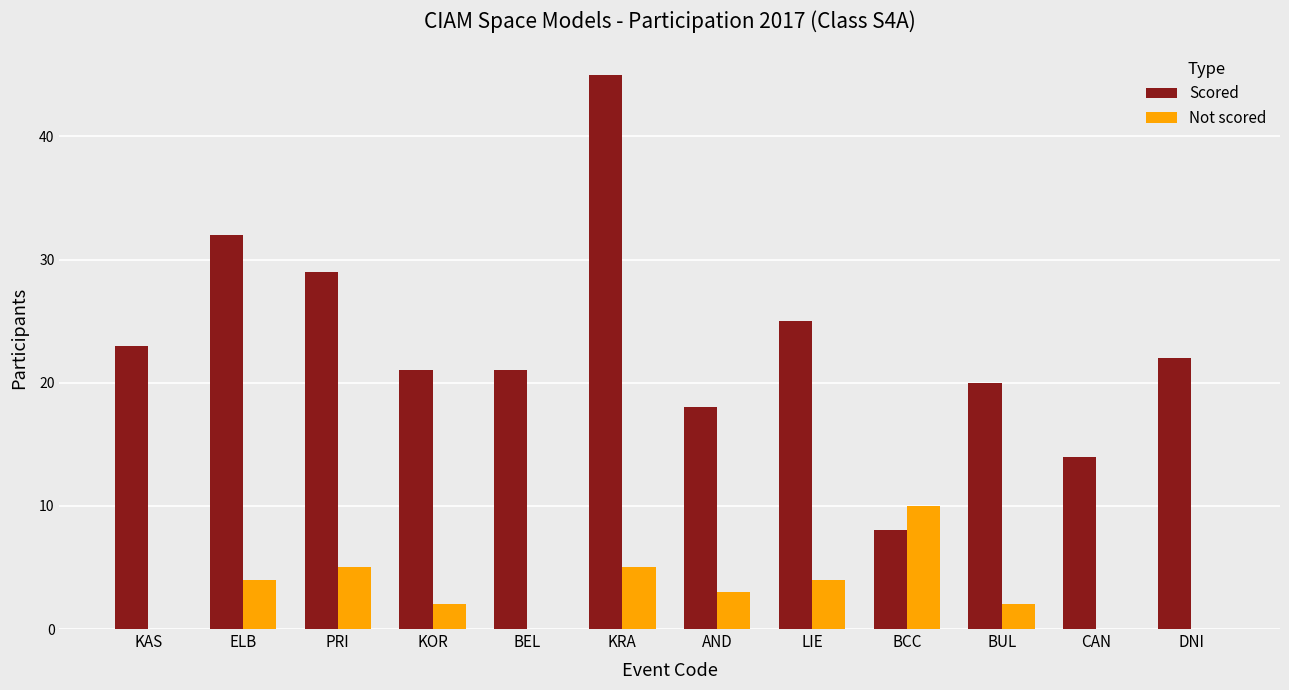

Reading right to left, what are all the values shown in this chart?

Scored: 22	14	20	8	25	18	45	21	21	29	32	23
Not scored: 0	0	2	10	4	3	5	0	2	5	4	0